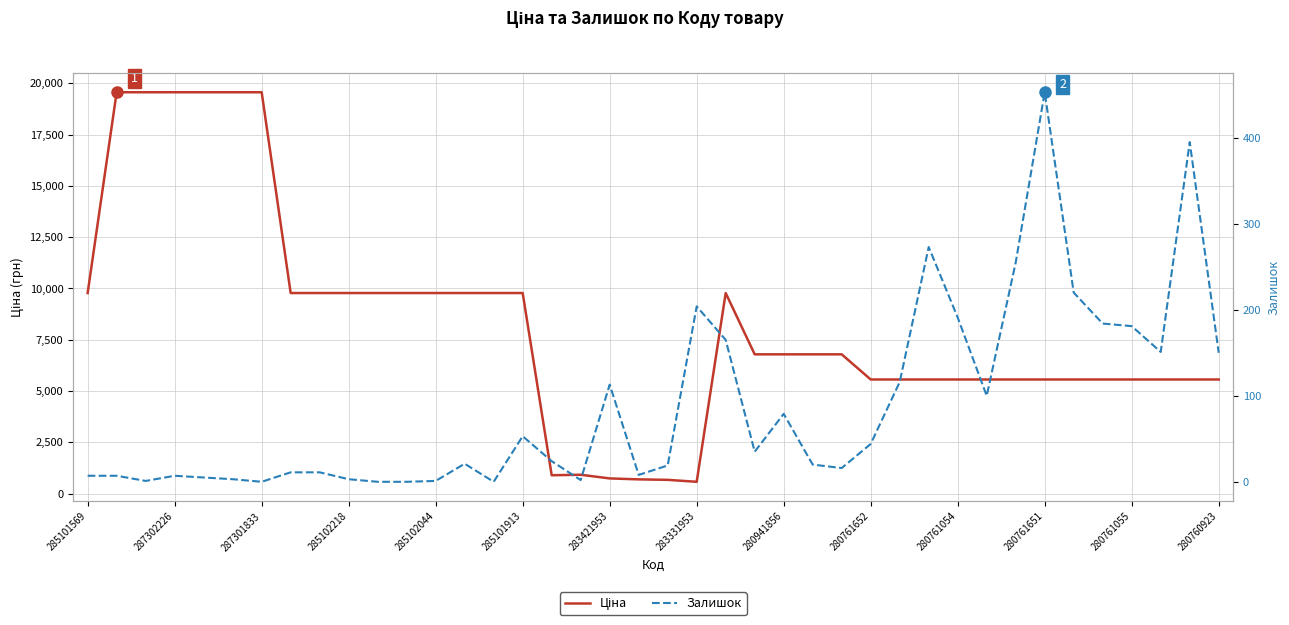

Between 32 and 39, which is larger?

32